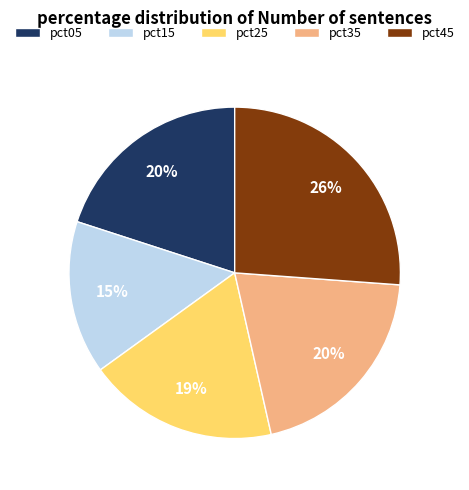

Combined, do pct25 and pct35 account for over 50%?

No